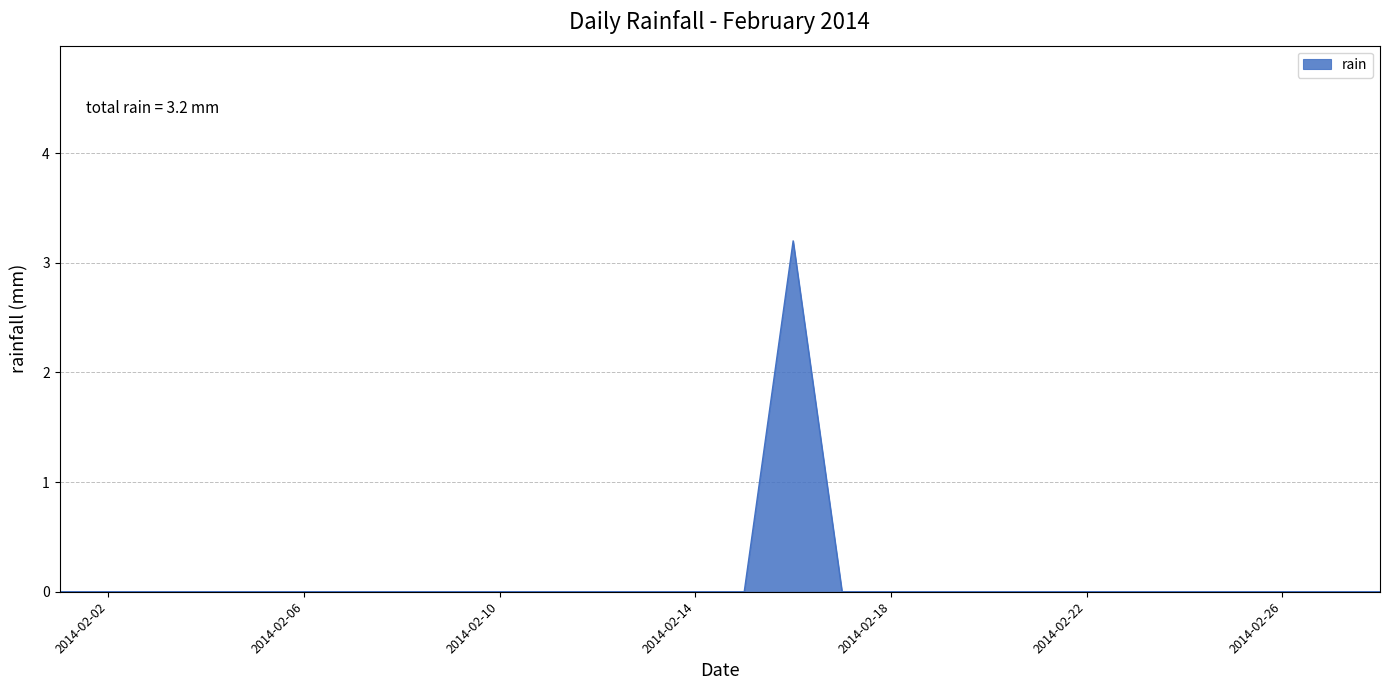

What is the difference between the maximum and minimum values?

3.2